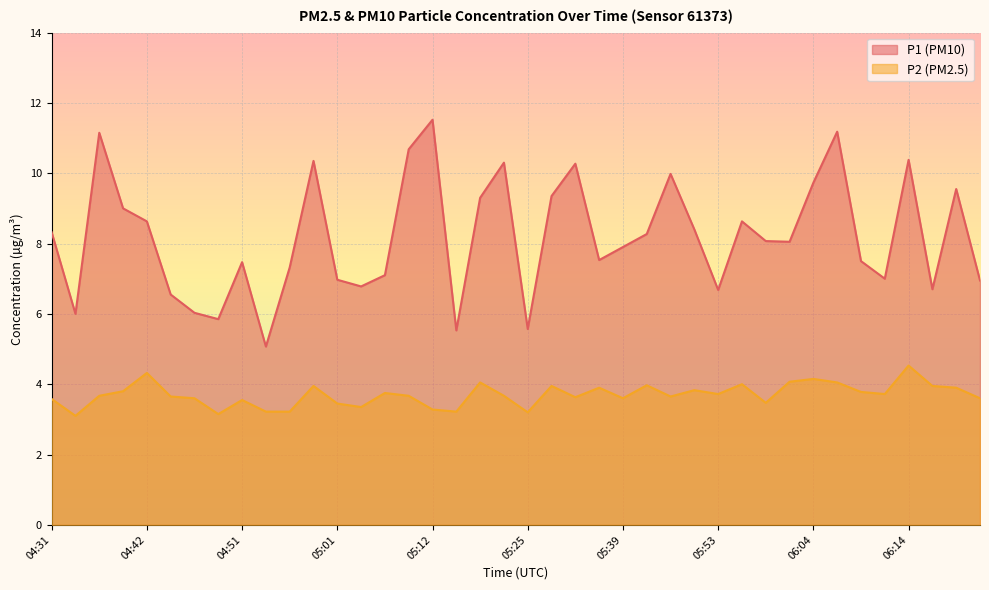

List the series in order of their overall mean, lowest first.

P2 (PM2.5), P1 (PM10)